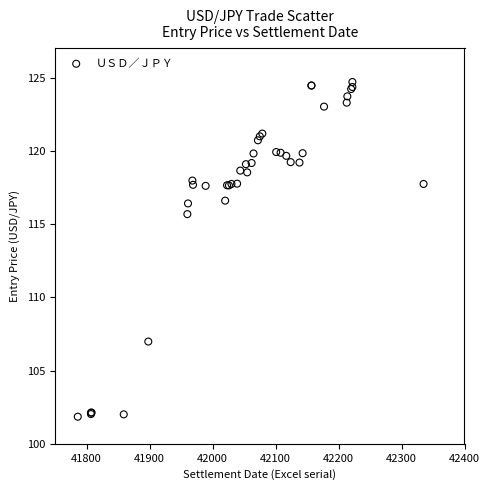

What Y value in the scatter plot is closest to 113?

115.7